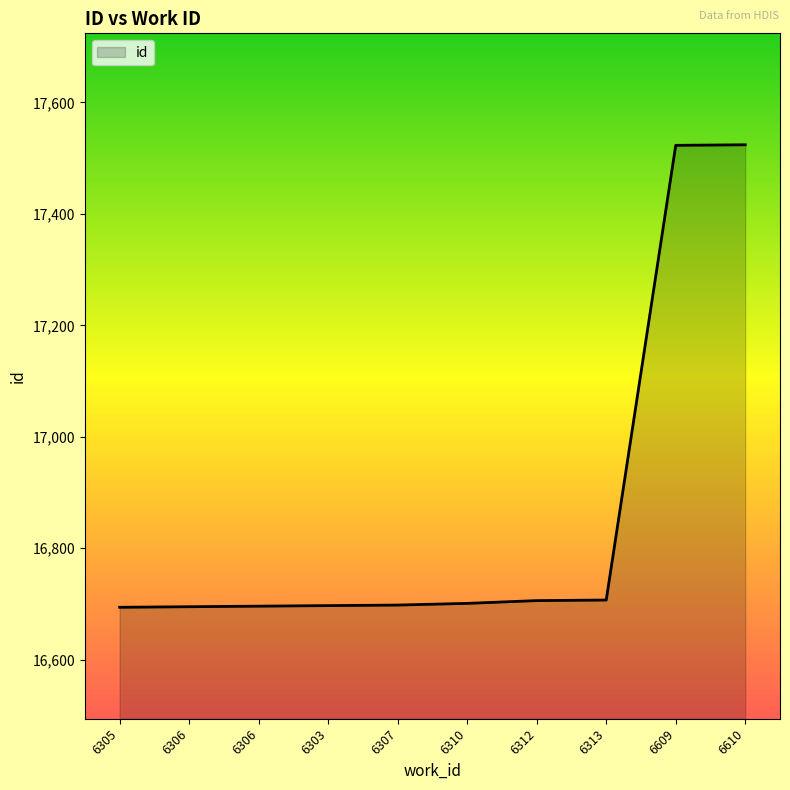

Does the chart have visible grid lines?

No